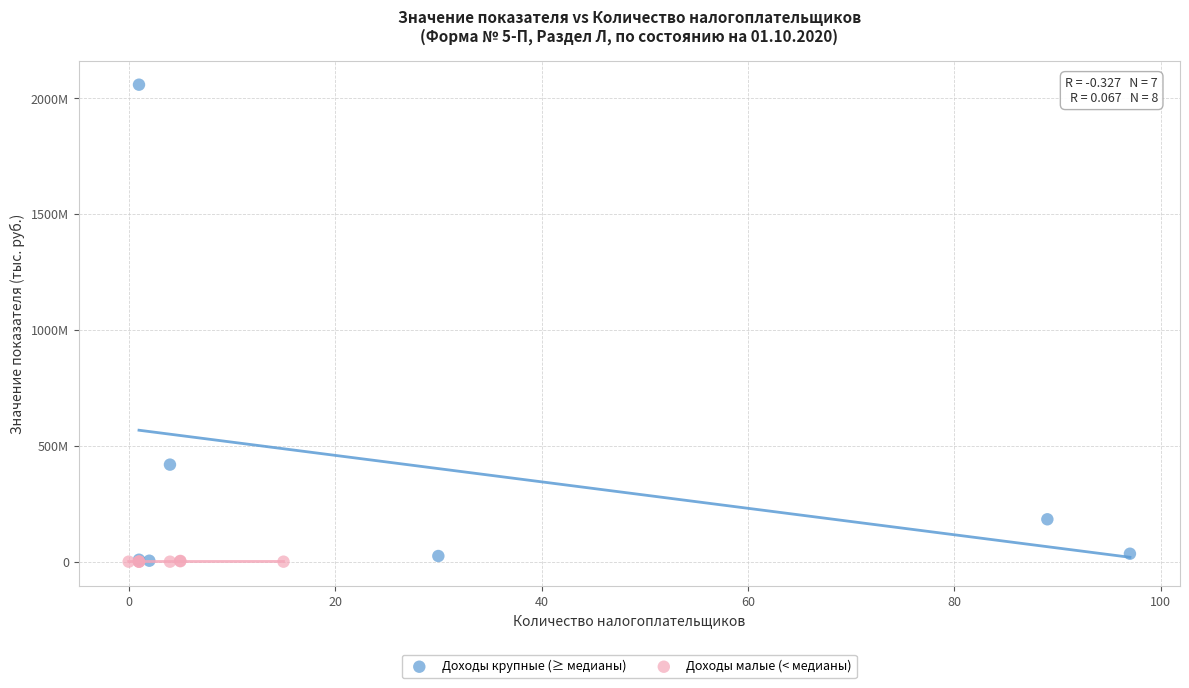

What are all the series names shown in the legend?

Доходы крупные (≥ медианы), Доходы малые (< медианы)